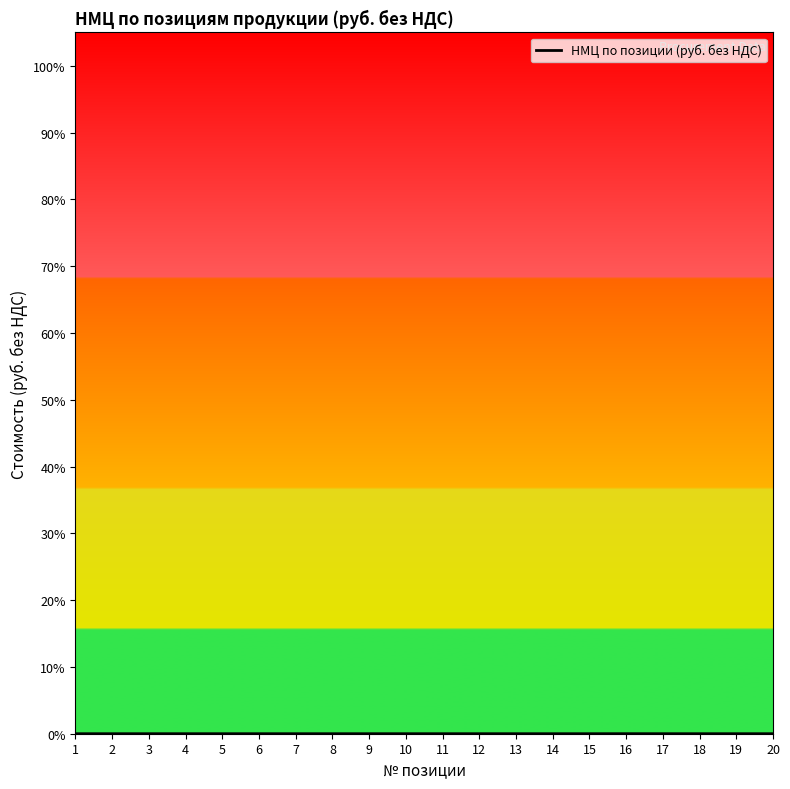

Is this an area chart (filled region under the line)?

Yes